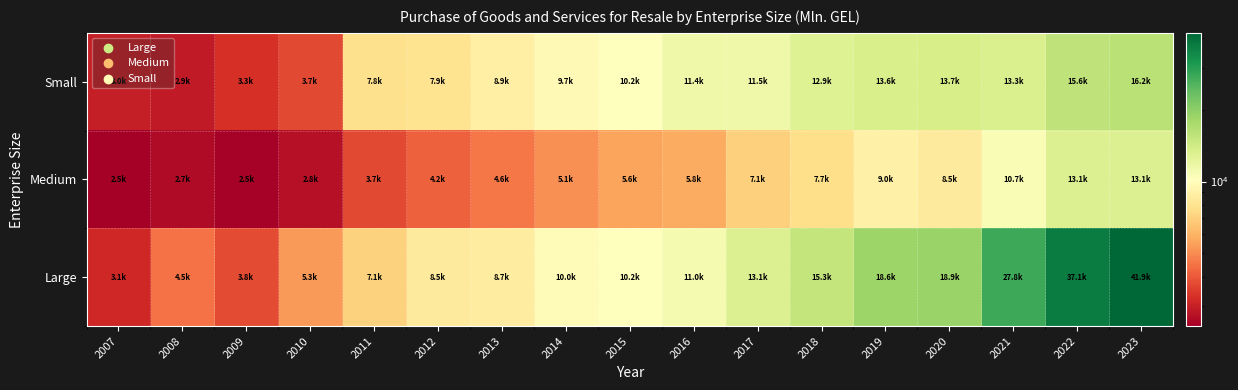

At which category is the sum across all series the highest?

2023